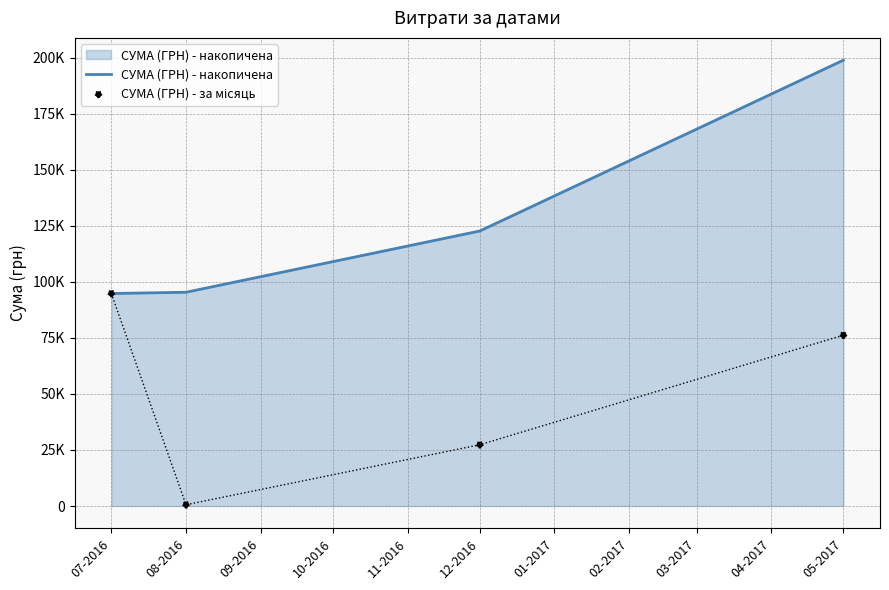

Which series reaches the maximum Y coordinate?

СУМА (ГРН) - накопичена